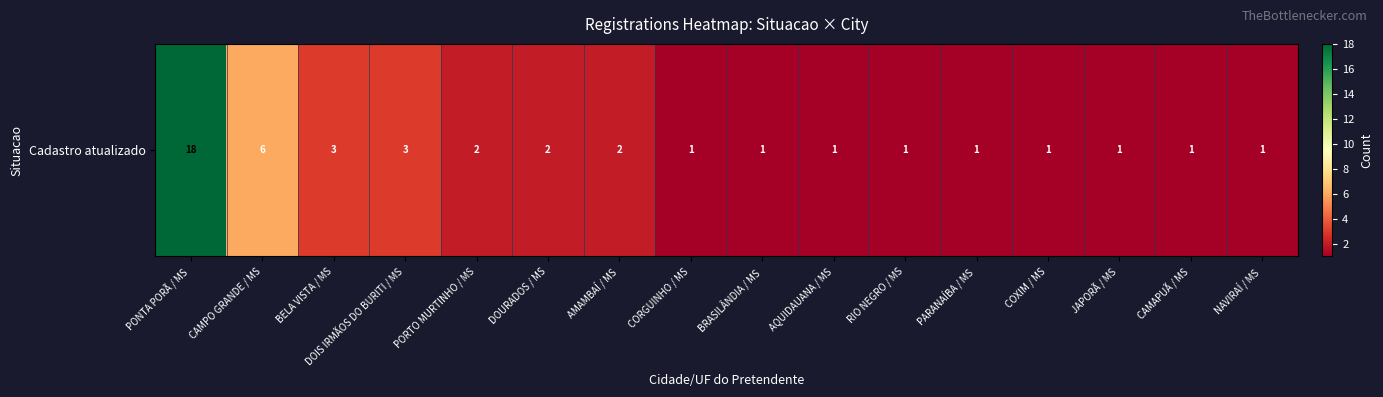

Approximately how many times larger is the value at RIO NEGRO / MS compared to NAVIRAÍ / MS?

1.0